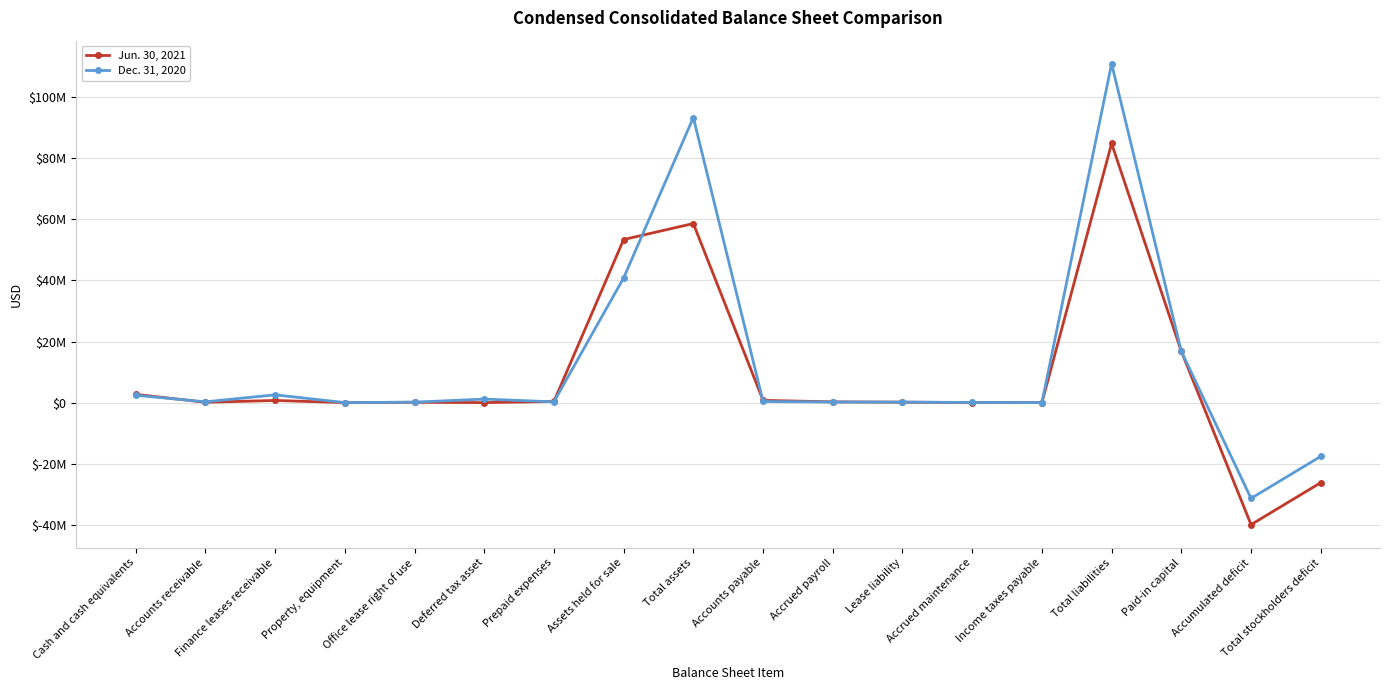

How many times do Dec. 31, 2020 and Jun. 30, 2021 cross each other?

7